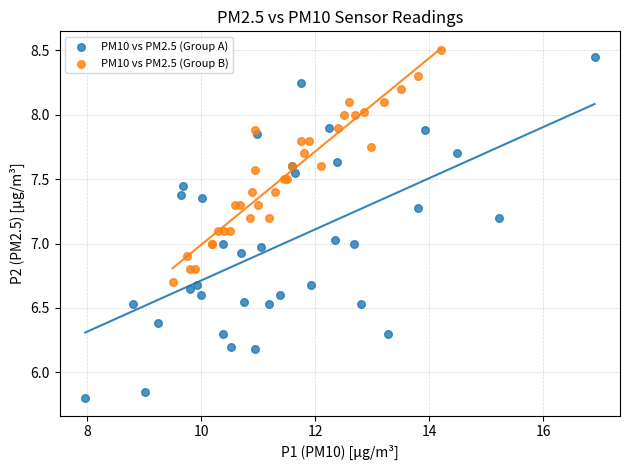

Which series contains the lowest Y value?

PM10 vs PM2.5 (Group A)